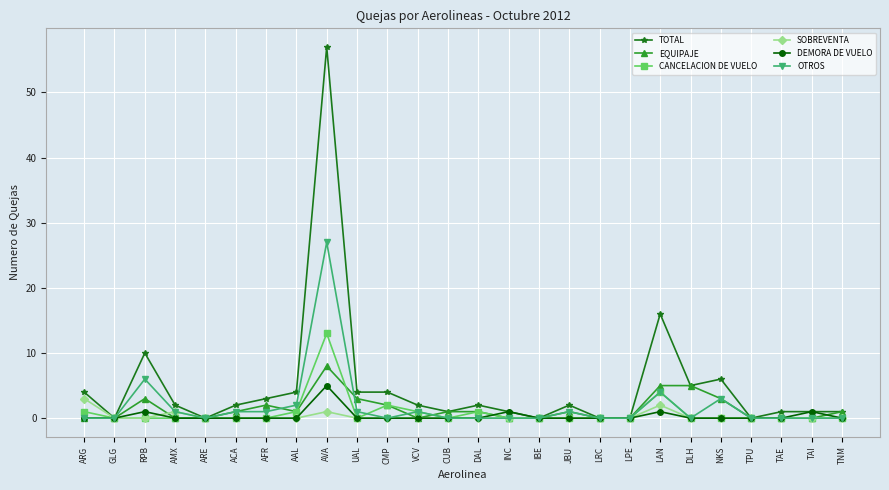

What is the average value of the EQUIPAJE series?

1